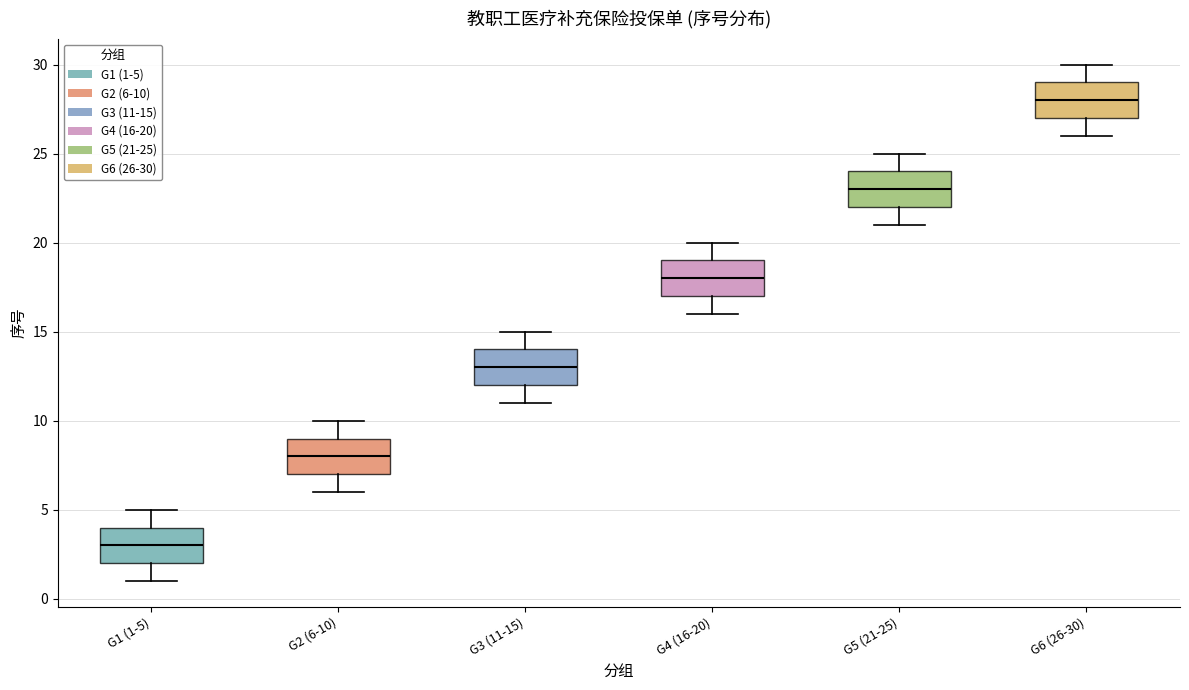

Which box's median line is the lowest?

G1 (1-5)